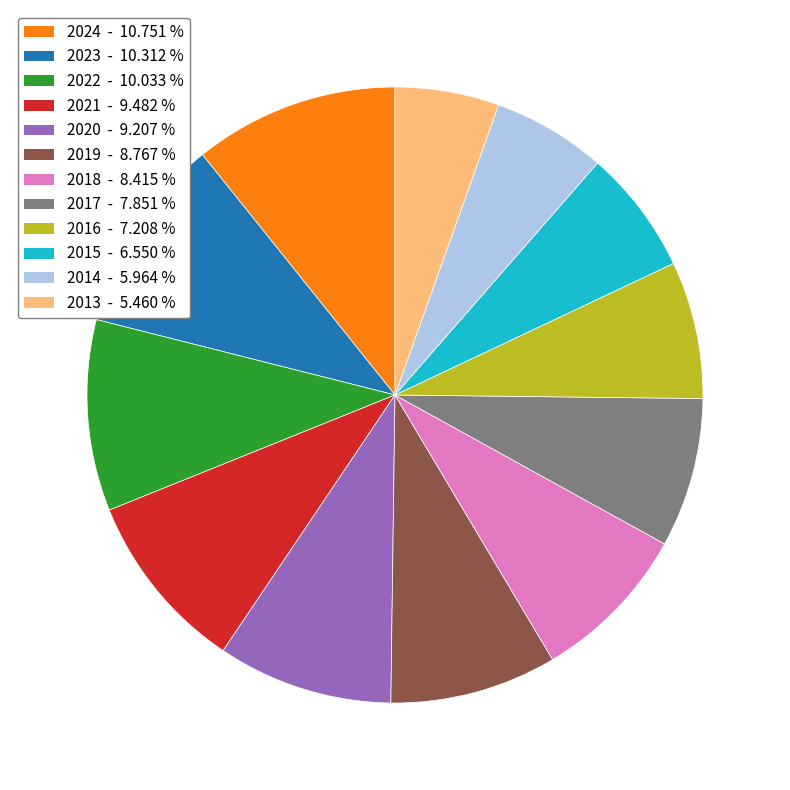

Is the sum of 2023 and 2016 greater than half?

No